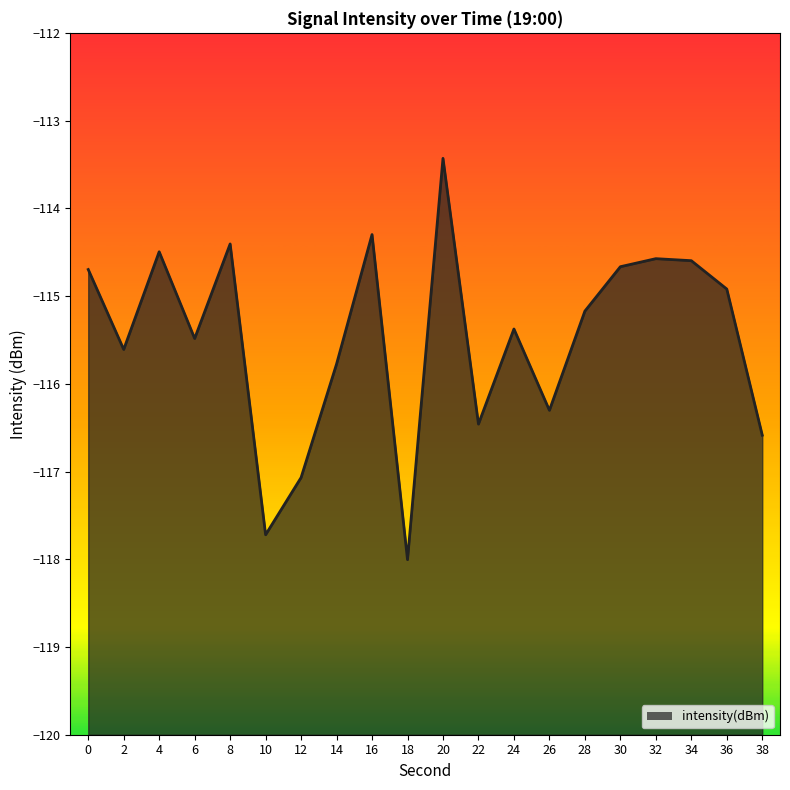

Does the chart display data point markers on the line(s)?

No